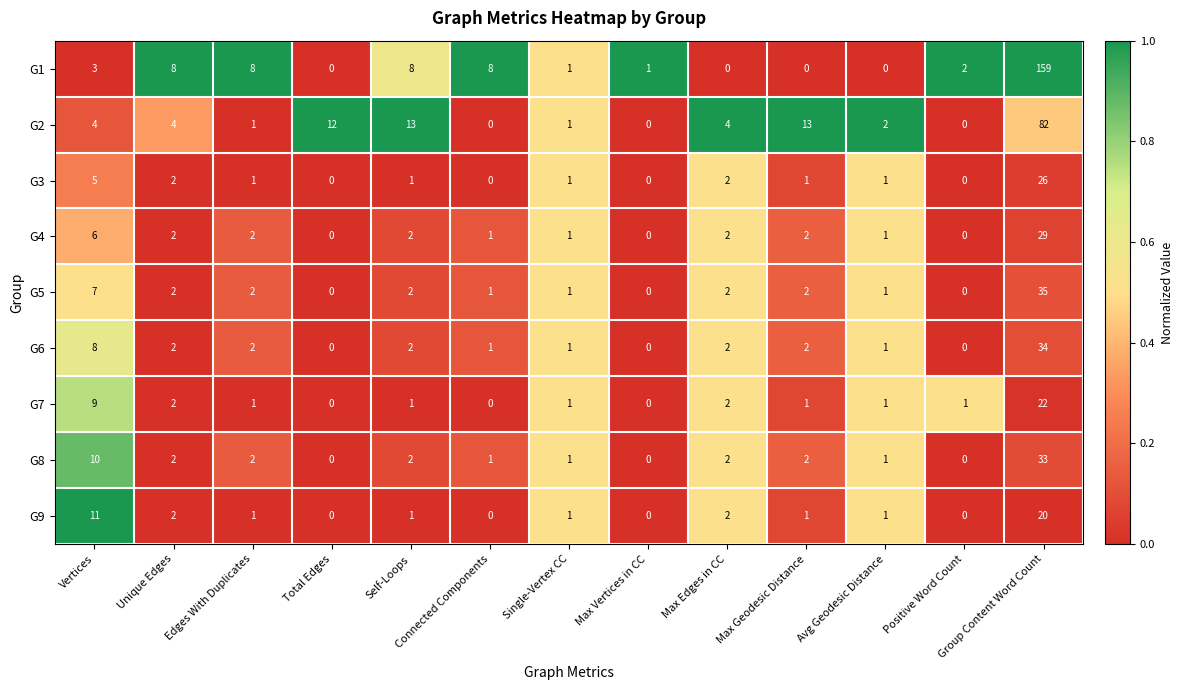

At which category is the sum across all series the highest?

Group Content Word Count